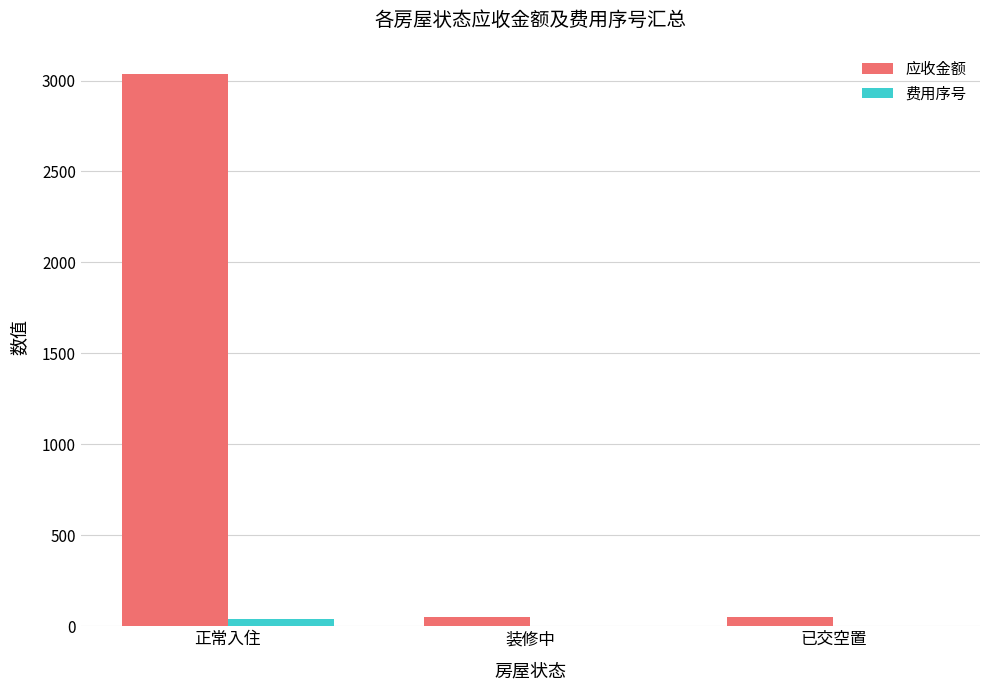

What is the difference between the 费用序号 values at 正常入住 and 装修中?

37.0